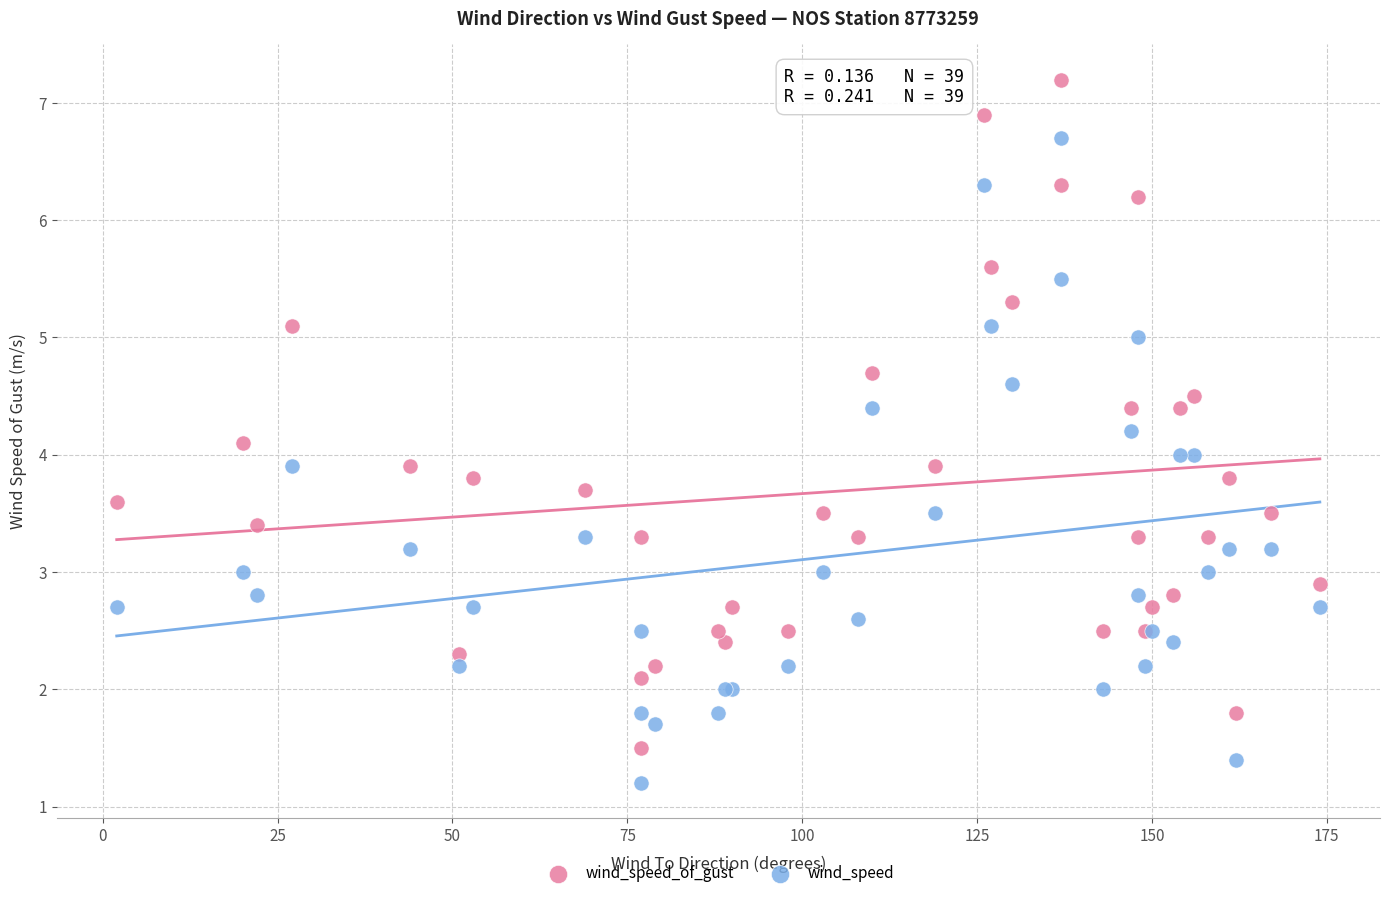

Which series has the widest spread of Y values?

wind_speed_of_gust